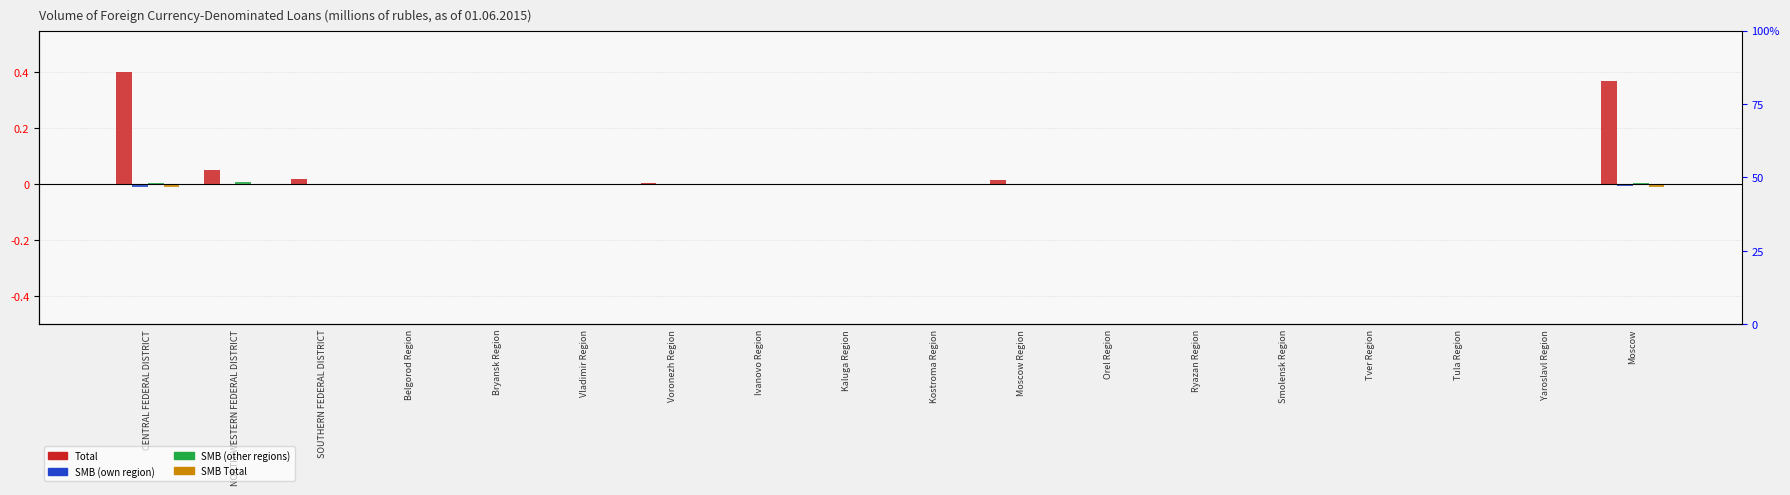

Count the number of data series in this chart.

4